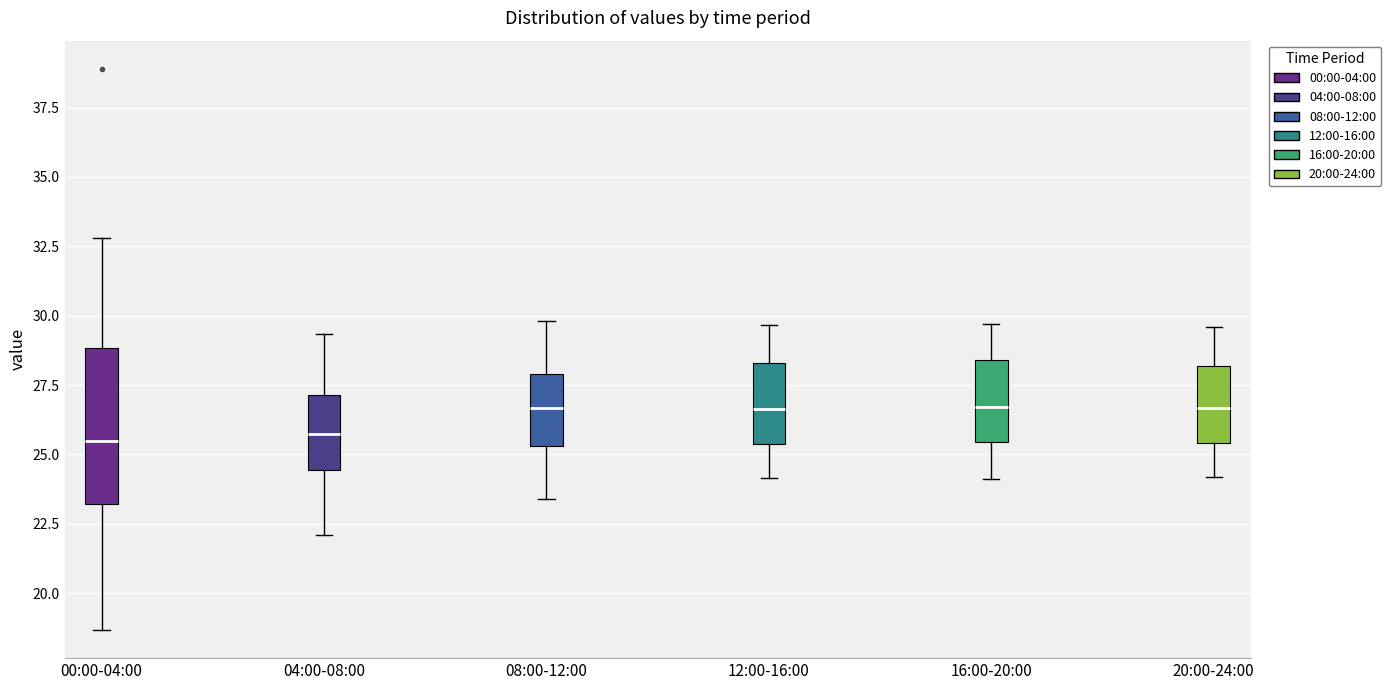

Comparing the boxes themselves (not the whiskers), which one is the tallest?

00:00-04:00